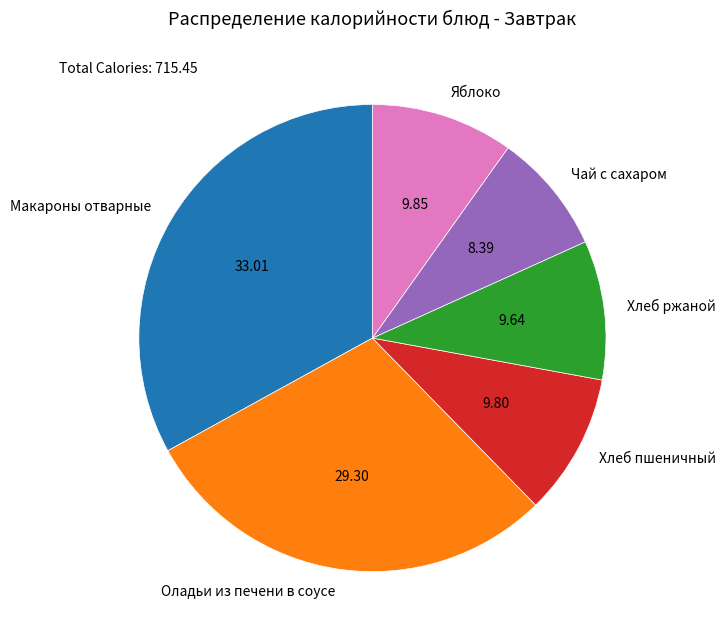

How many segments does this pie chart have?

6